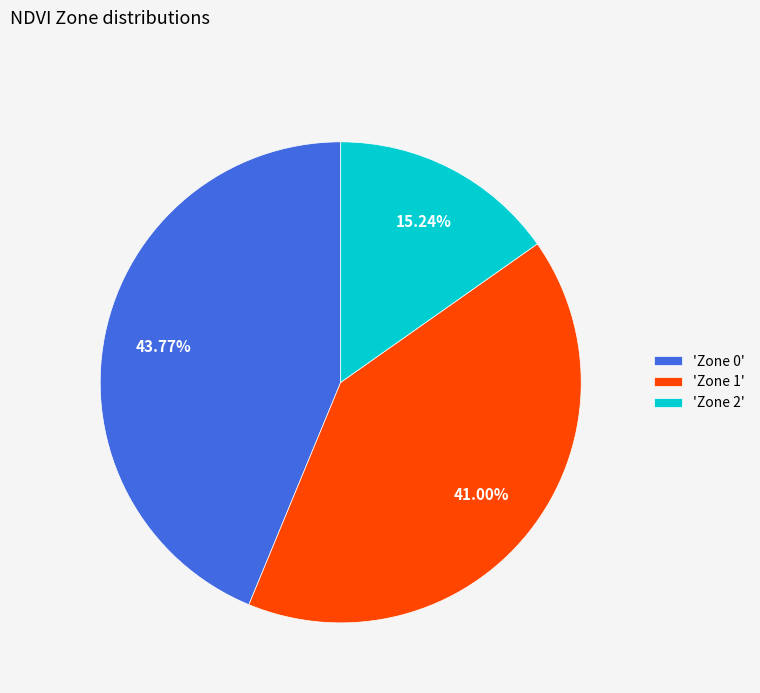

Approximately how many times larger is the value at 'Zone 0' compared to 'Zone 2'?

2.9